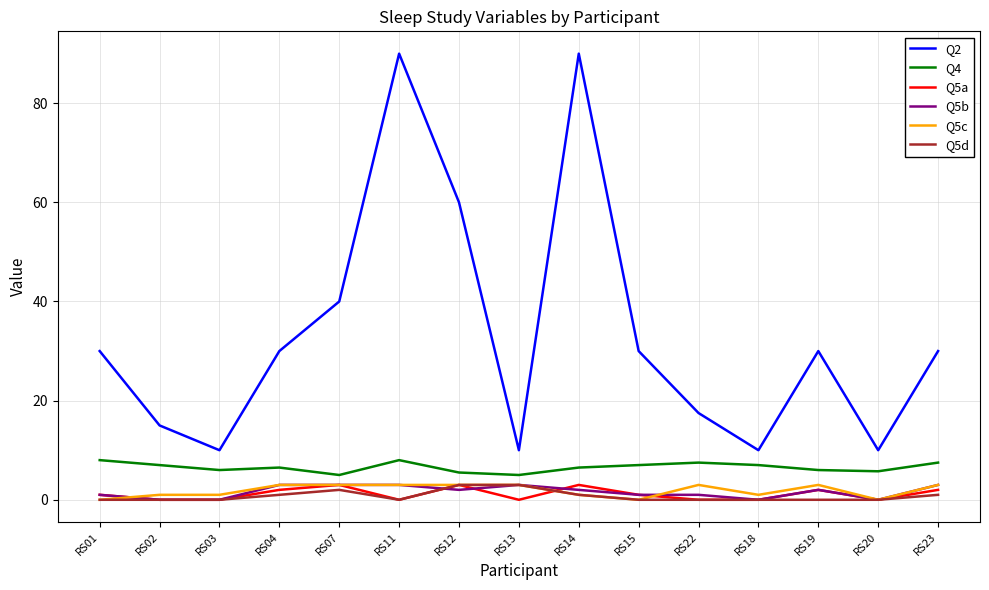

What is the highest value of the Q5b series?

3.0